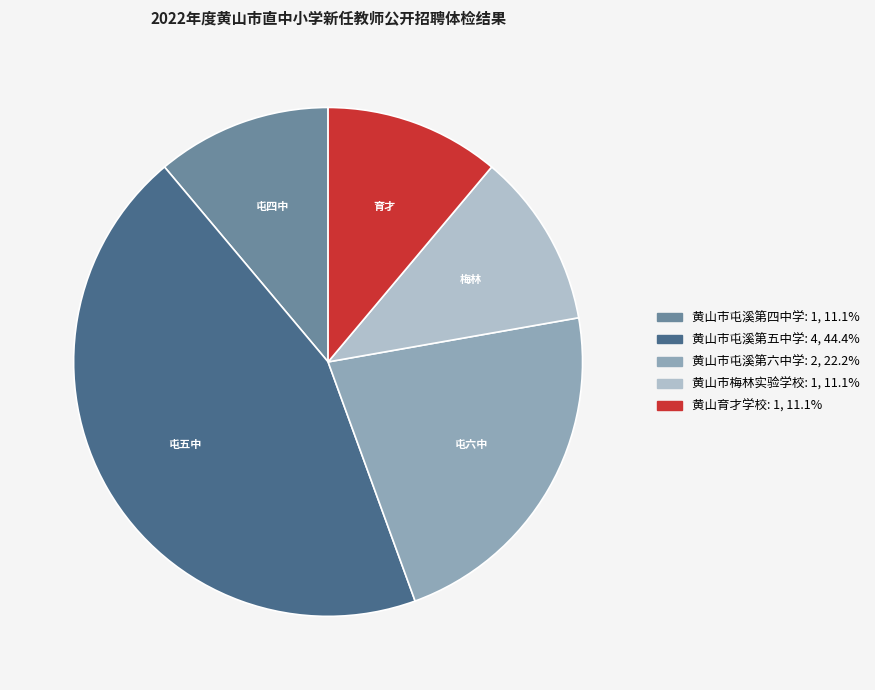

Is there any slice that represents more than half of the pie?

No